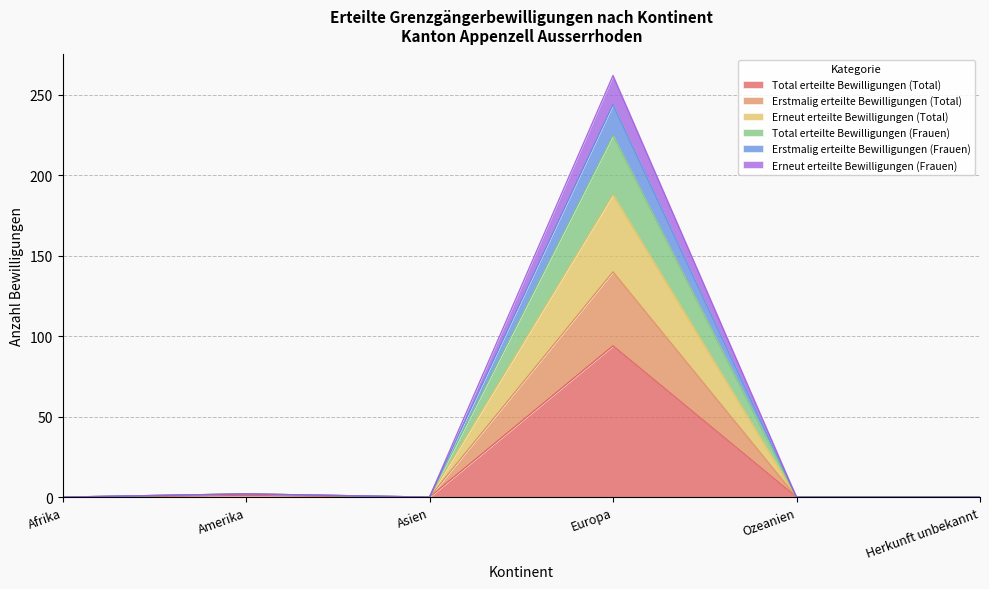

The value of Total erteilte Bewilligungen (Total) at Asien is -35. True or false?

False